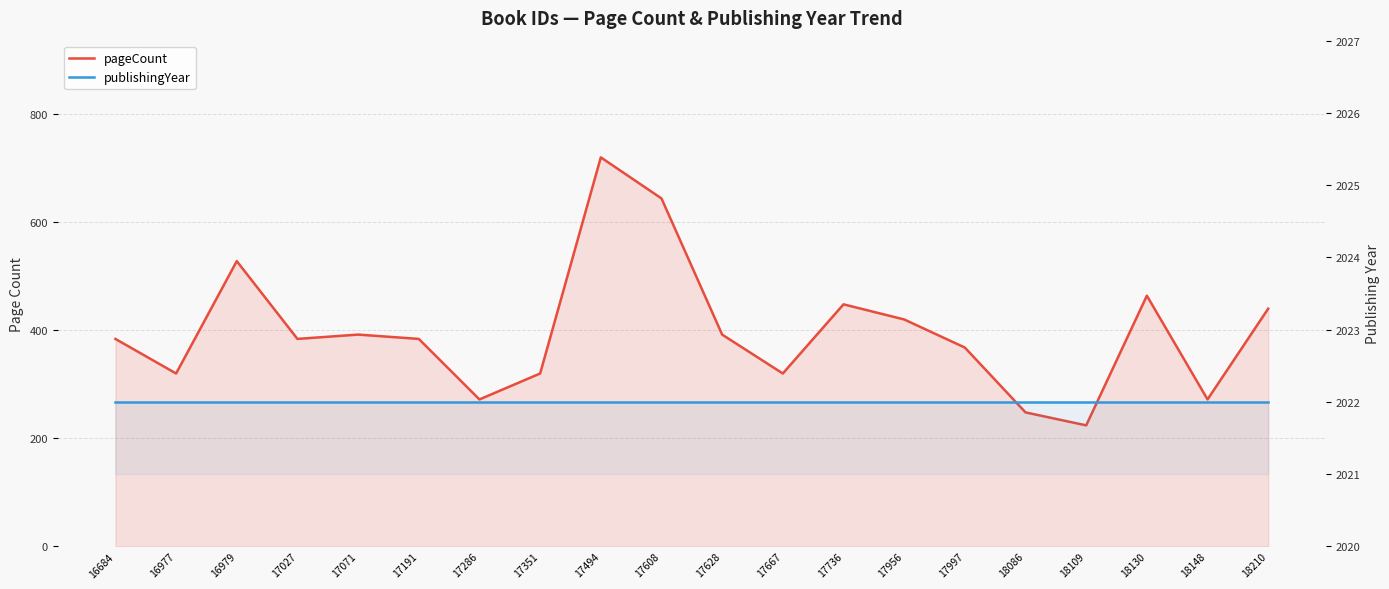

What is the value of the publishingYear point at the 1st from the left?

2022